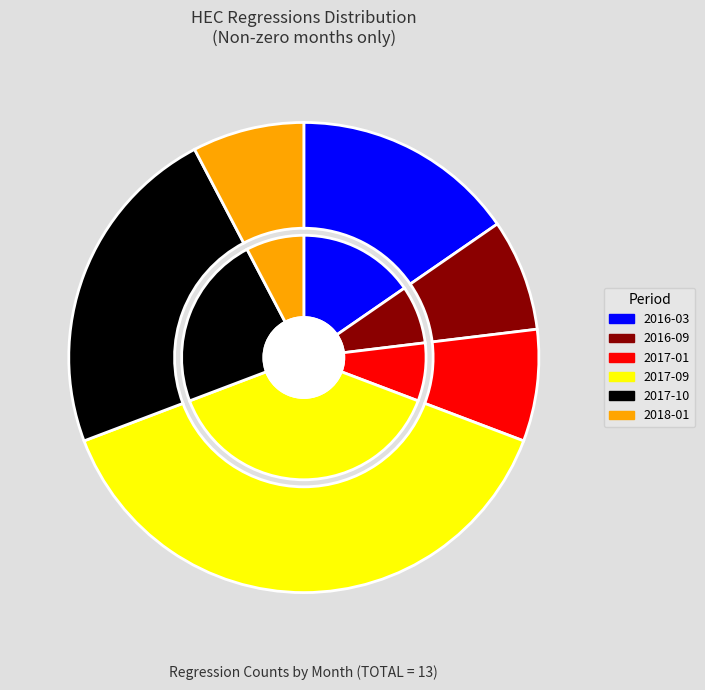

Count the number of slices in the pie.

6